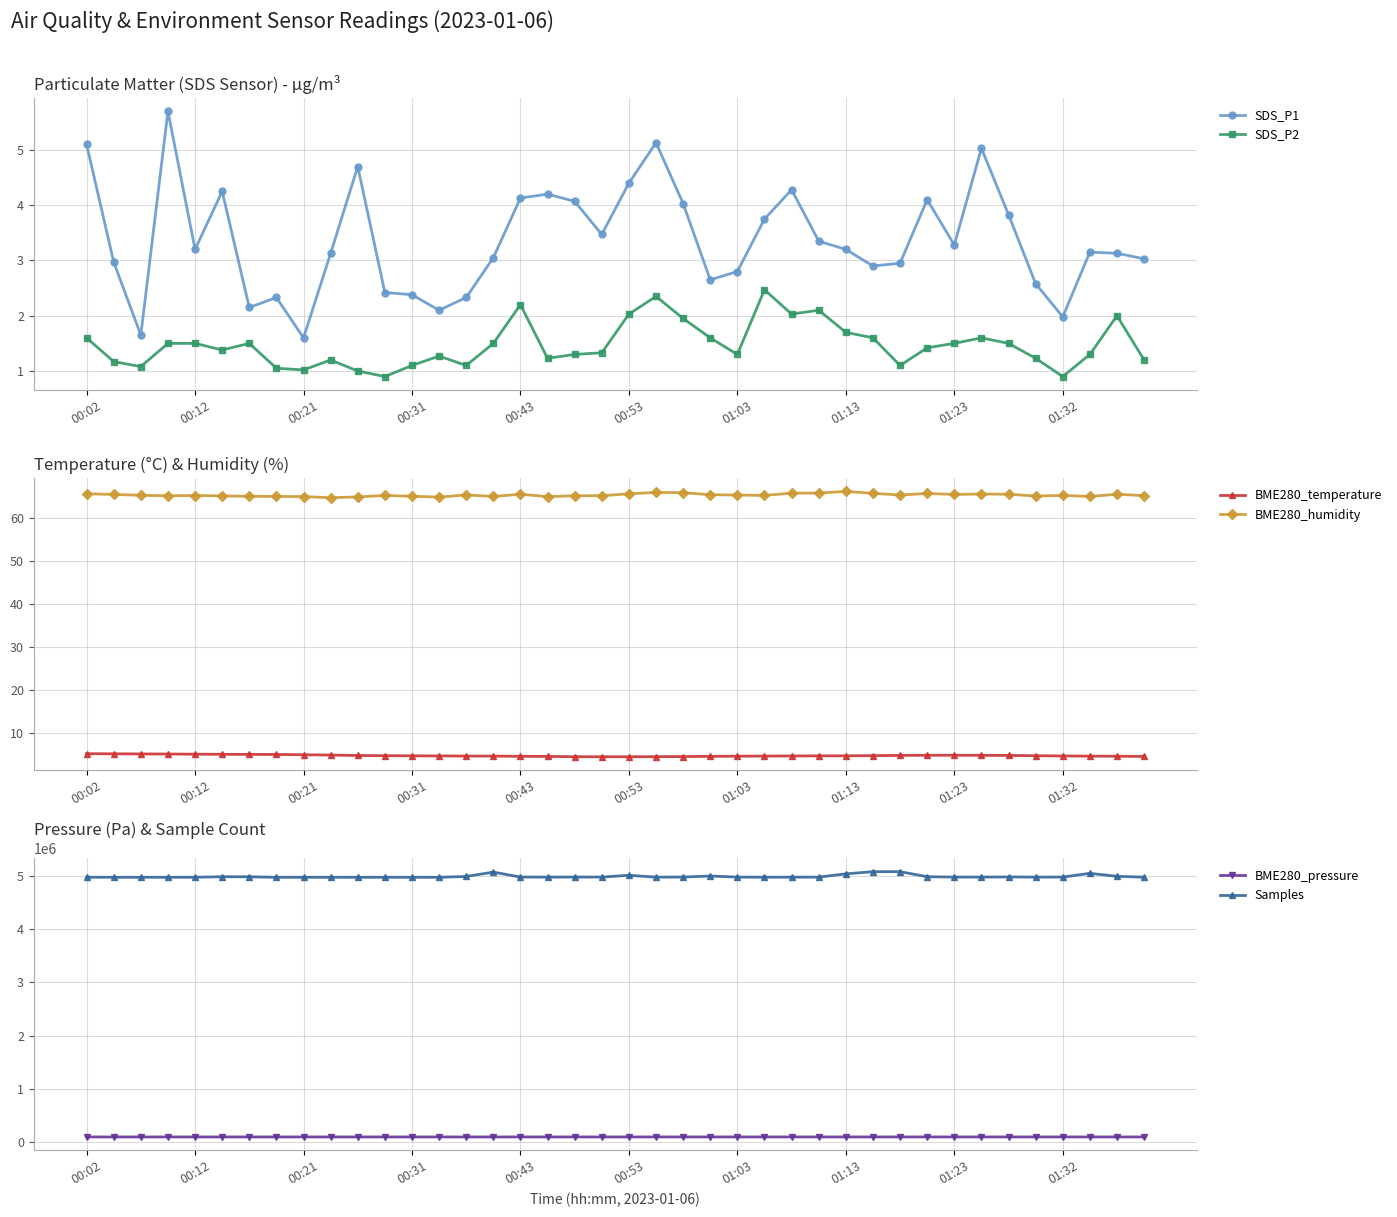

The SDS_P1 series shows 3.2 at 00:12. True or false?

True